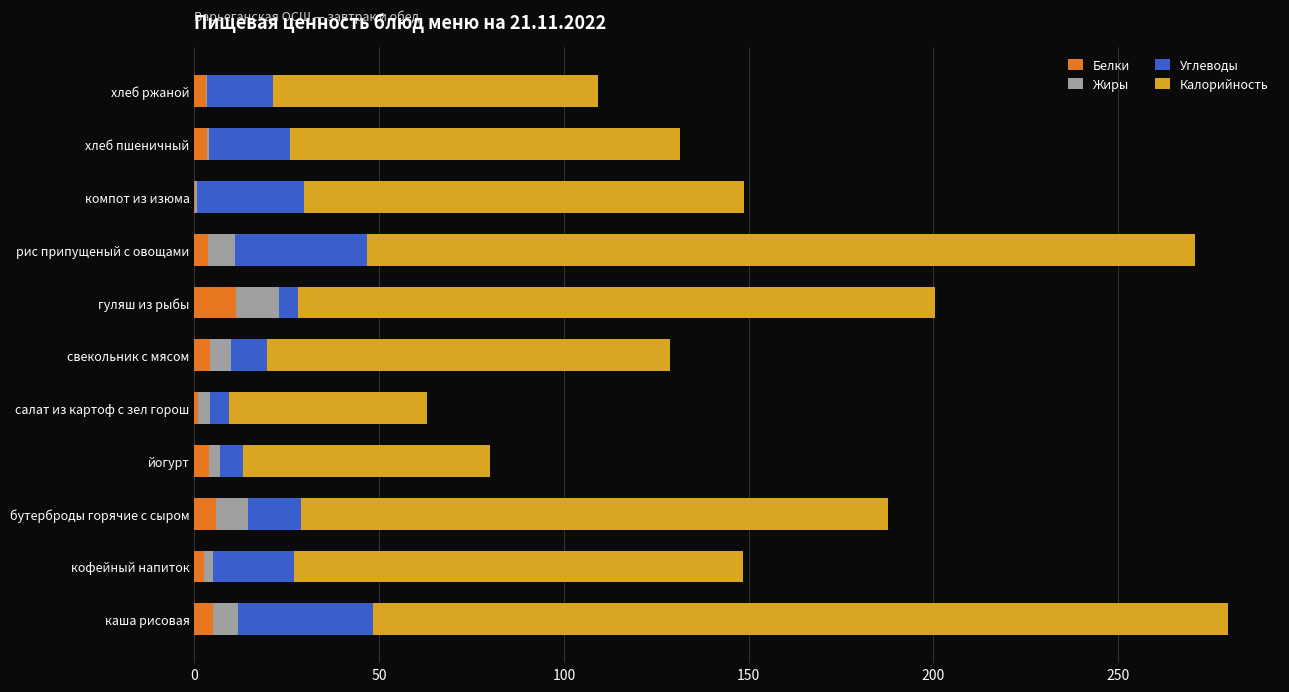

What is the maximum value for Белки?

11.2